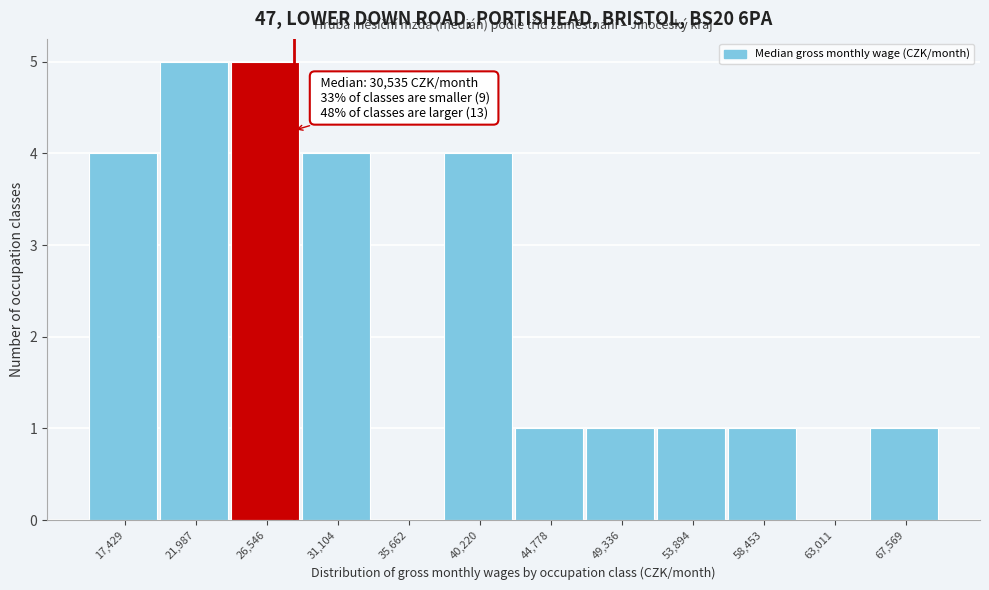

Reading left to right, extract all data points from this chart.

17,429=4	21,987=5	26,546=5	31,104=4	35,662=0	40,220=4	44,778=1	49,336=1	53,894=1	58,453=1	63,011=0	67,569=1